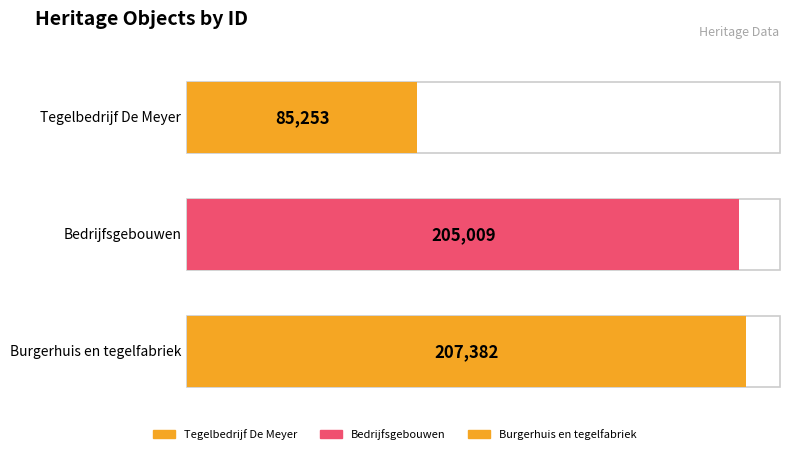

True or false: the data shows 207382 at Burgerhuis en tegelfabriek.

True